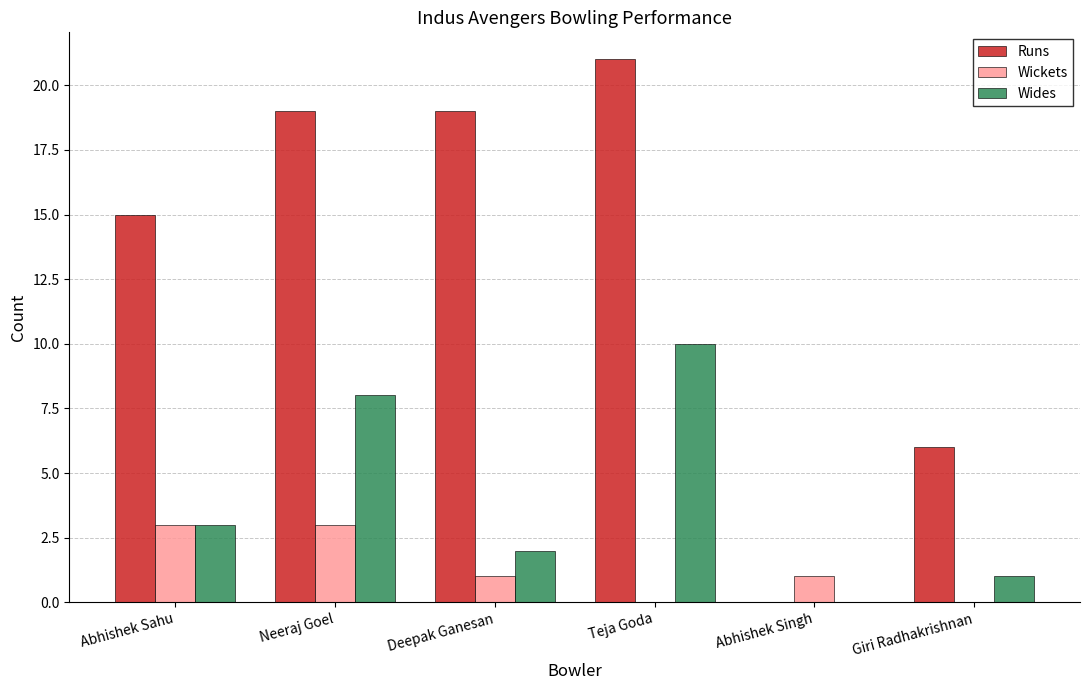

How many groups of bars are there?

6